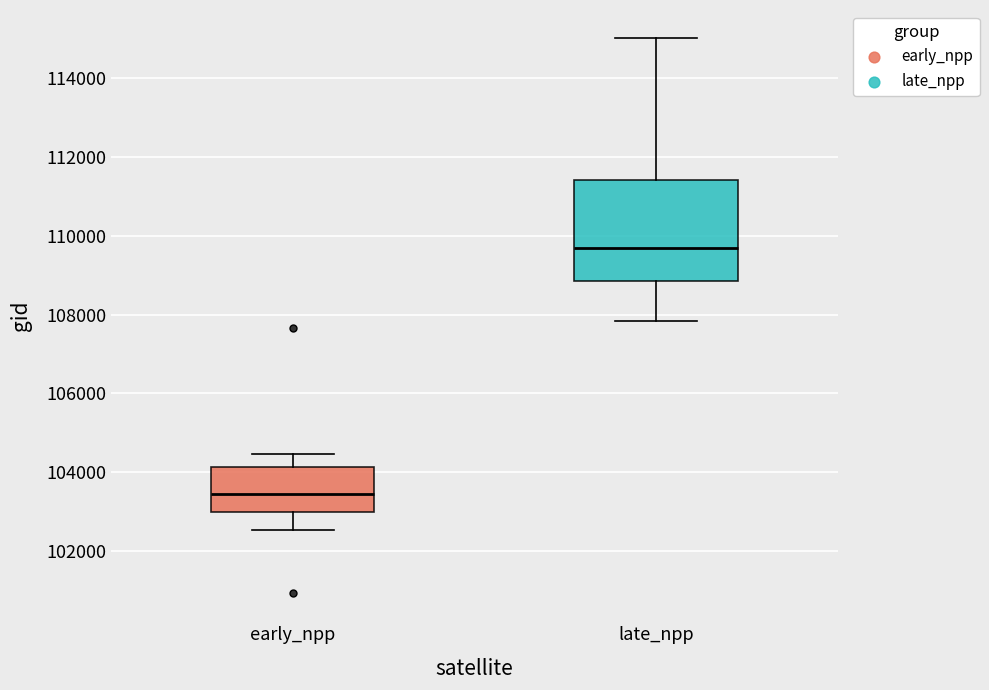

Which box is the tallest, from its lower edge to its upper edge?

late_npp